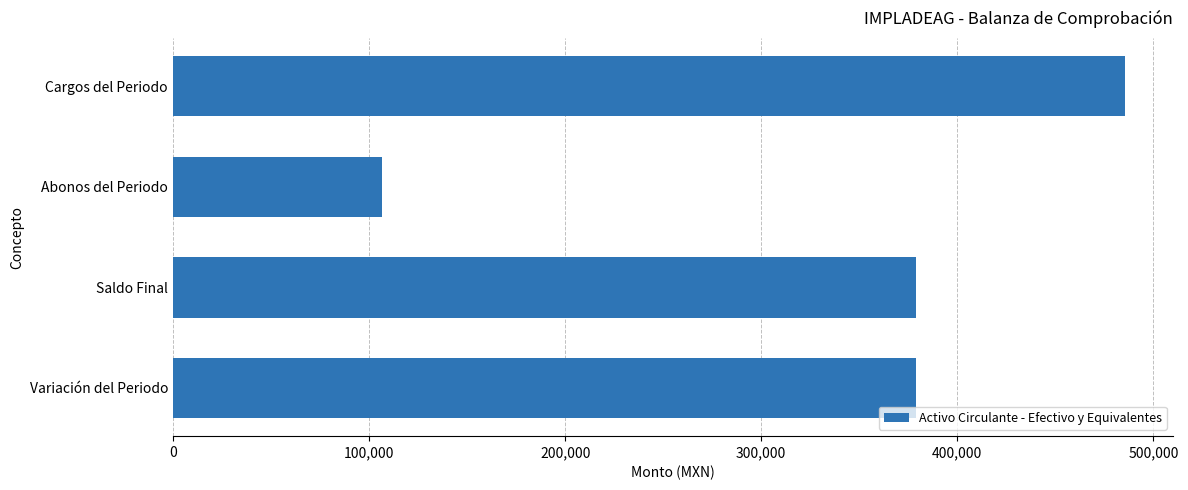

Does the chart contain any negative values?

No